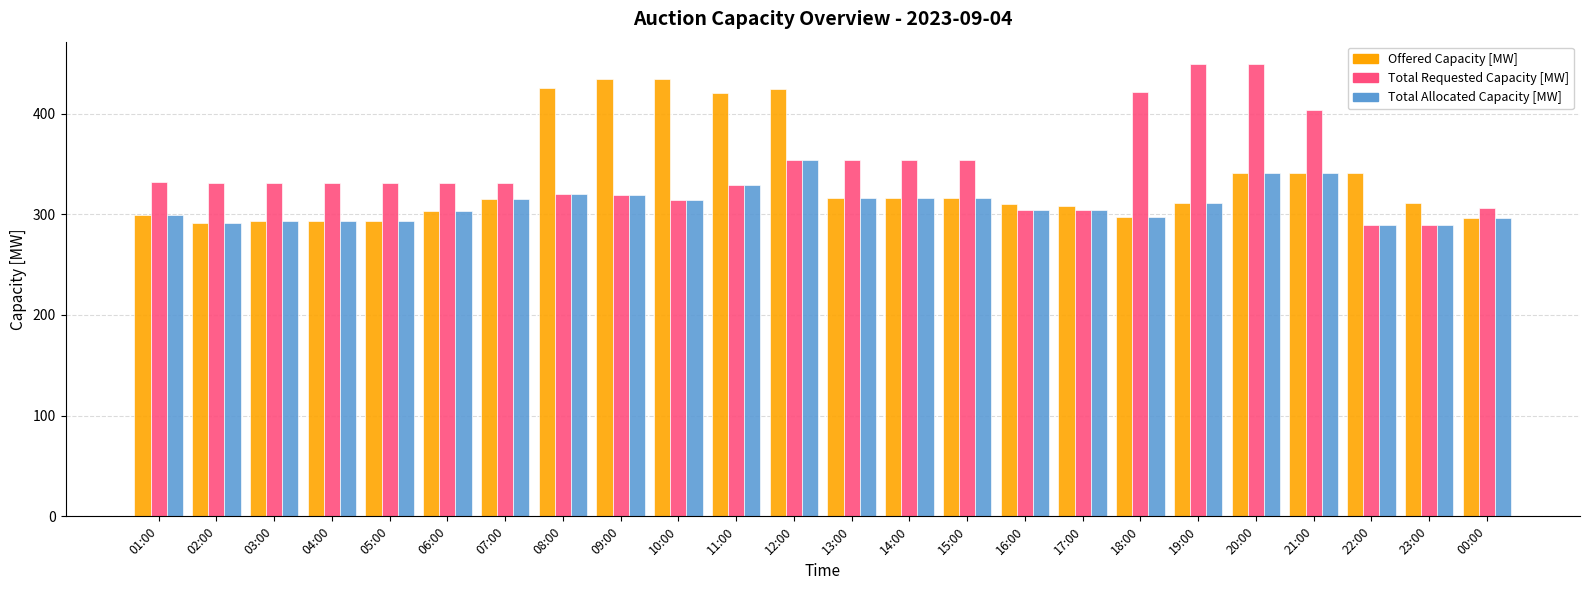

At which label does Total Allocated Capacity [MW] first exceed 311?

07:00